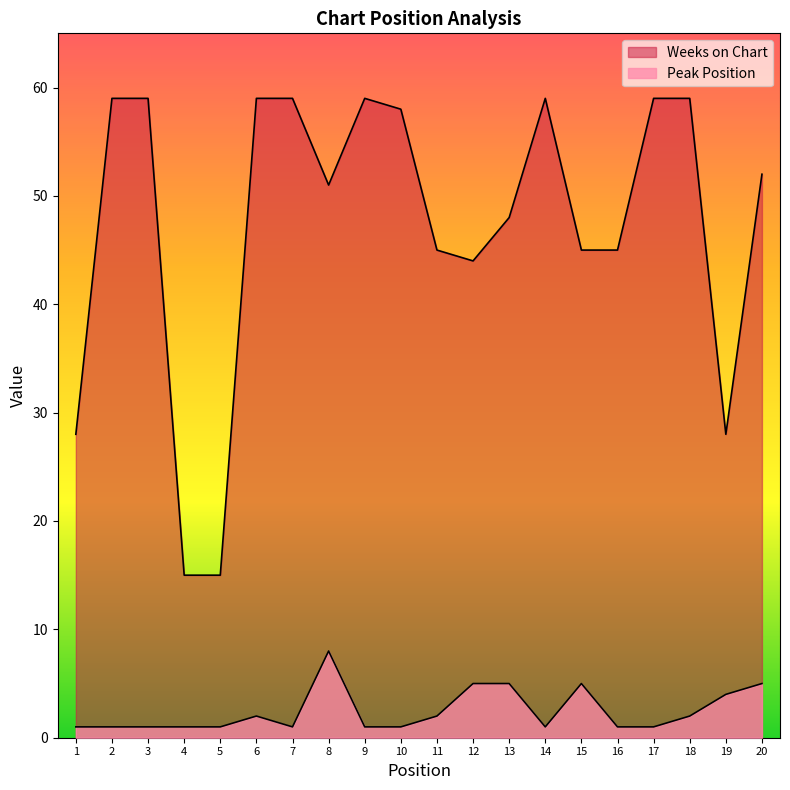

Which series has the largest range (max minus min)?

Weeks on Chart